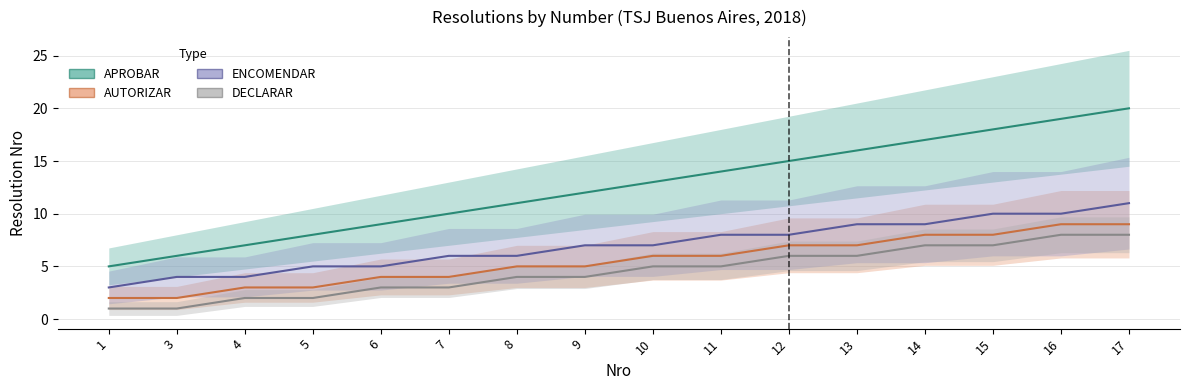

Reading right to left, extract all data points from this chart.

APROBAR (mid): 20	19	18	17	16	15	14	13	12	11	10	9	8	7	6	5
AUTORIZAR (mid): 9	9	8	8	7	7	6	6	5	5	4	4	3	3	2	2
ENCOMENDAR (mid): 11	10	10	9	9	8	8	7	7	6	6	5	5	4	4	3
DECLARAR (mid): 8	8	7	7	6	6	5	5	4	4	3	3	2	2	1	1